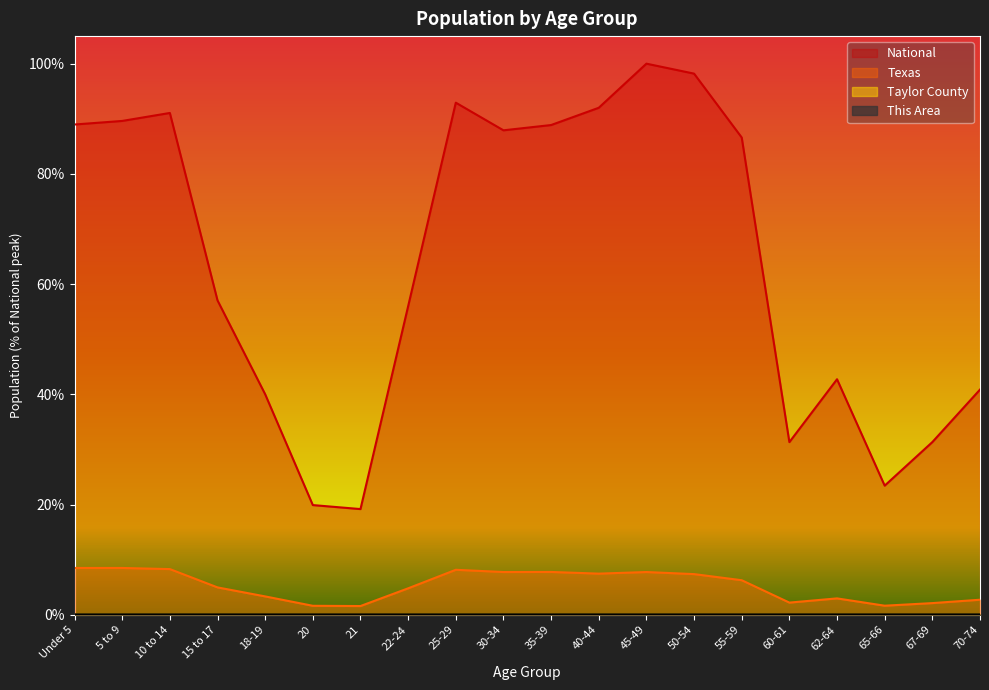

Where is the first local minimum for Texas?

21